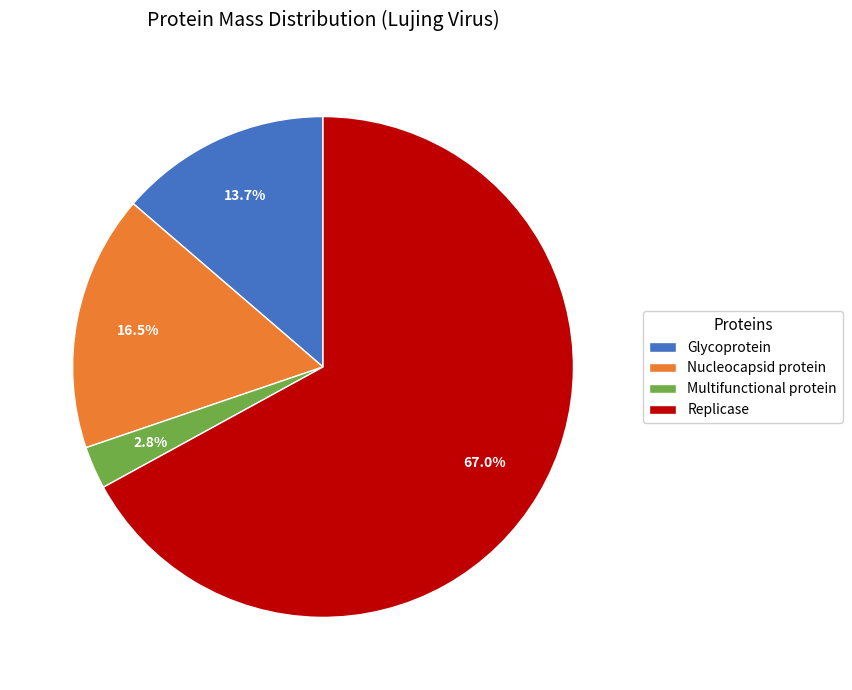

What percentage is the Multifunctional protein slice, to the nearest percent?

3%